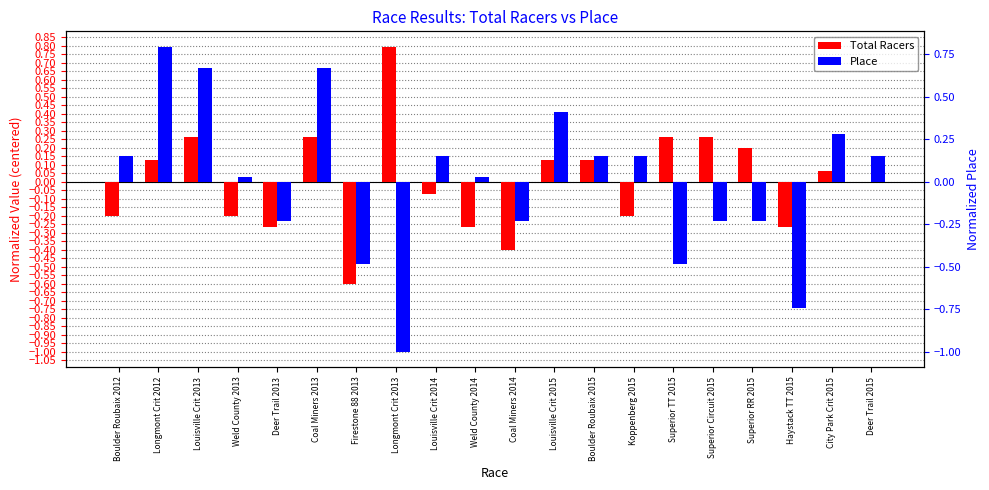

Reading left to right, extract all data points from this chart.

Total Racers: Boulder Roubaix 2012=-0.2	Longmont Crit 2012=0.1	Louisville Crit 2013=0.3	Weld County 2013=-0.2	Deer Trail 2013=-0.3	Coal Miners 2013=0.3	Firestone 88 2013=-0.6	Longmont Crit 2013=0.8	Louisville Crit 2014=-0.1	Weld County 2014=-0.3	Coal Miners 2014=-0.4	Louisville Crit 2015=0.1	Boulder Roubaix 2015=0.1	Koppenberg 2015=-0.2	Superior TT 2015=0.3	Superior Circuit 2015=0.3	Superior RR 2015=0.2	Haystack TT 2015=-0.3	City Park Crit 2015=0.1	Deer Trail 2015=-0.0
Place: Boulder Roubaix 2012=0.2	Longmont Crit 2012=0.8	Louisville Crit 2013=0.7	Weld County 2013=0.0	Deer Trail 2013=-0.2	Coal Miners 2013=0.7	Firestone 88 2013=-0.5	Longmont Crit 2013=-1.0	Louisville Crit 2014=0.2	Weld County 2014=0.0	Coal Miners 2014=-0.2	Louisville Crit 2015=0.4	Boulder Roubaix 2015=0.2	Koppenberg 2015=0.2	Superior TT 2015=-0.5	Superior Circuit 2015=-0.2	Superior RR 2015=-0.2	Haystack TT 2015=-0.7	City Park Crit 2015=0.3	Deer Trail 2015=0.2